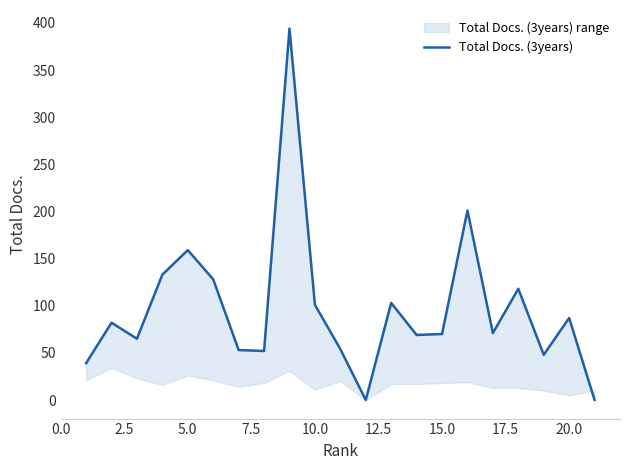

What is the average value?

97